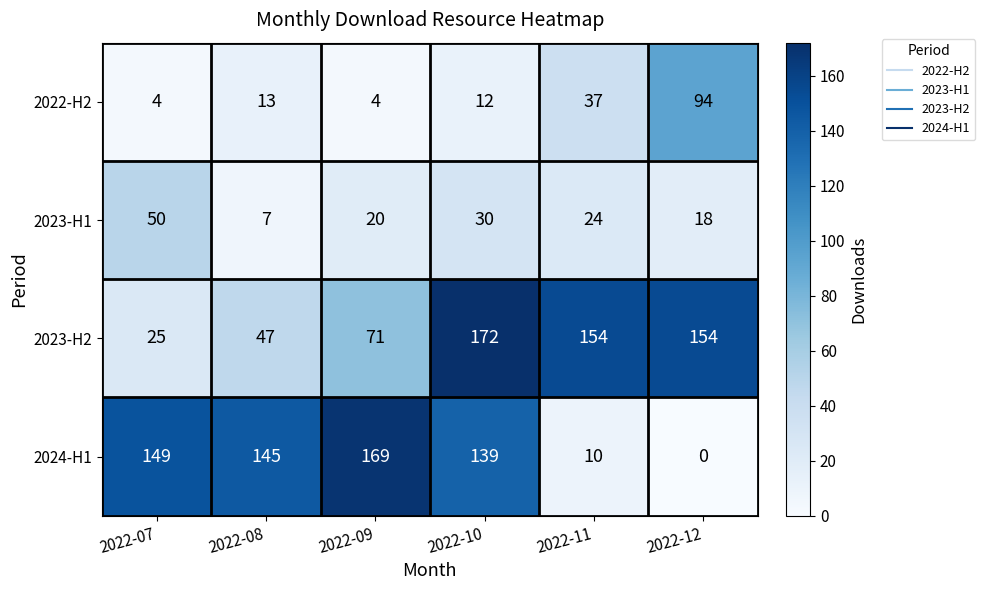

At which label is 2024-H1 closest to 84?

2022-10